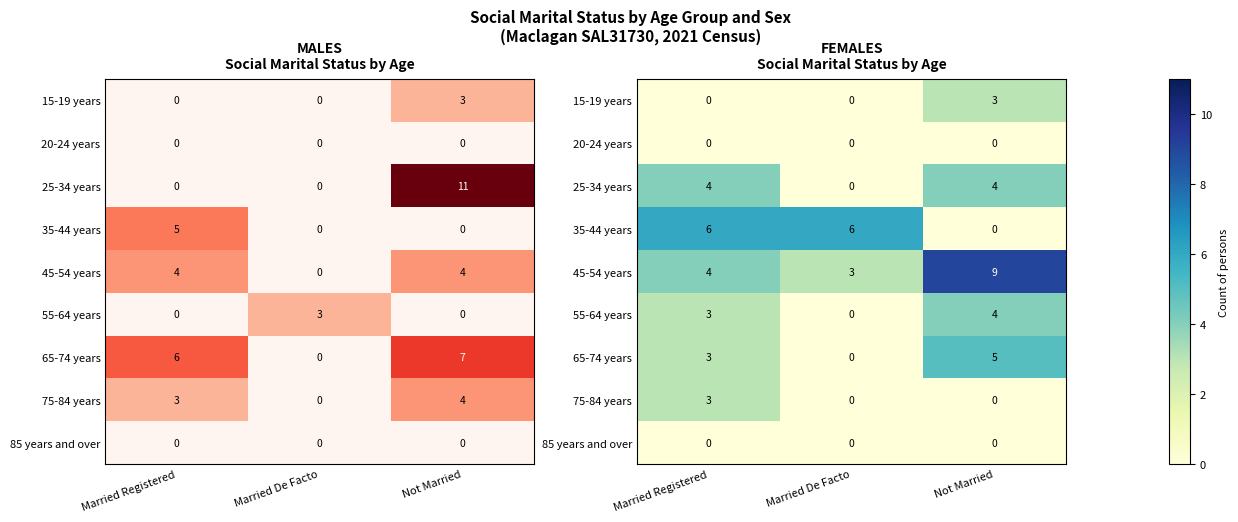

At which label is 75-84 years closest to 1?

Married De Facto